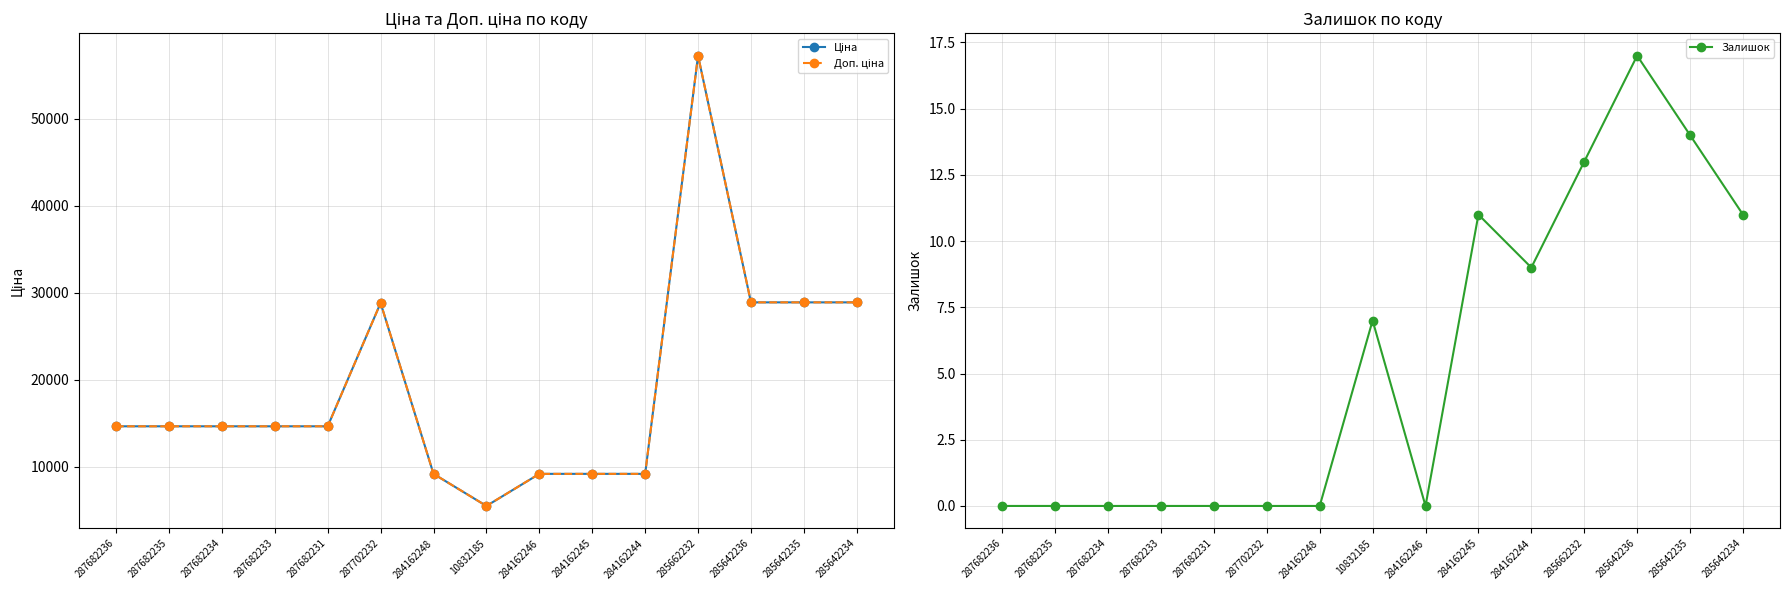

What is the difference between the maximum and second lowest values in the Ціна series?

48050.4